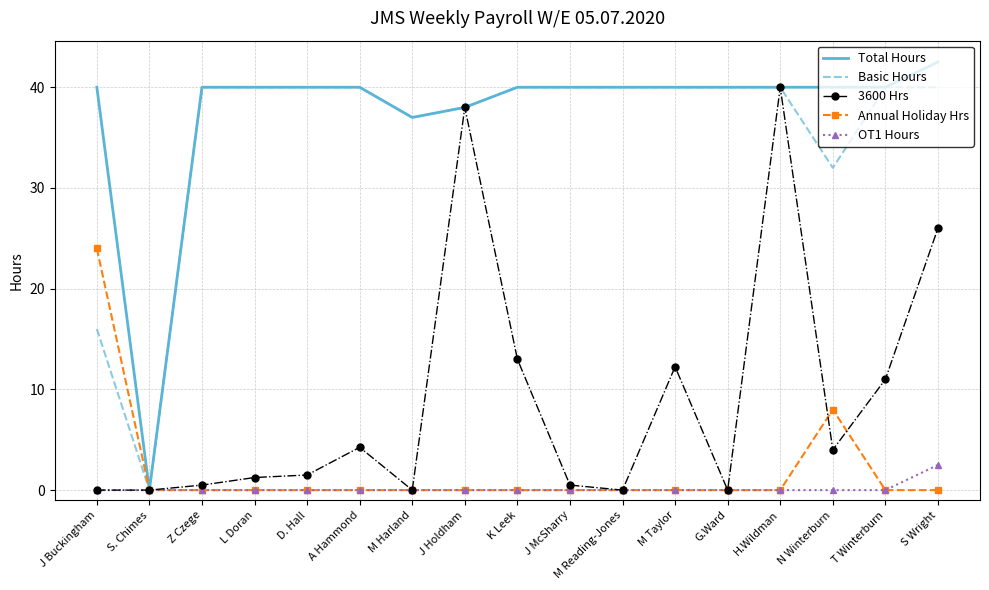

Where is Total Hours nearest to the value 21?

M Harland